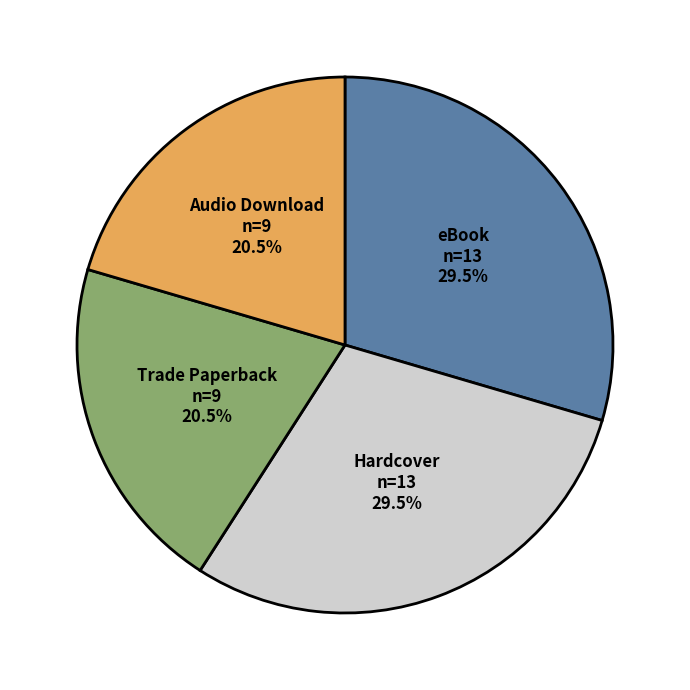

Is there a majority slice in this chart?

No